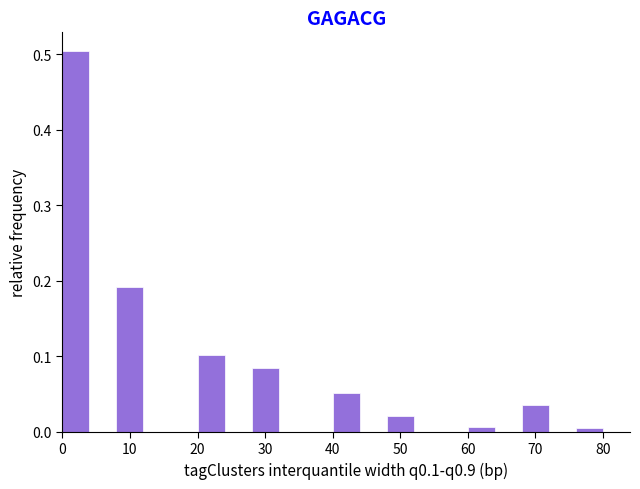

Reading left to right, list every bar in this chart as the range it spans on the x-axis followed by its height. The values are not printed on the chart, so give them approximately, as read against the axis.

0 to 4: 0.50
4 to 8: 0
8 to 12: 0.19
12 to 16: 0
16 to 20: 0
20 to 24: 0.10
24 to 28: 0
28 to 32: 0.08
32 to 36: 0
36 to 40: 0
40 to 44: 0.05
44 to 48: 0
48 to 52: 0.02
52 to 56: 0
56 to 60: 0
60 to 64: under 0.01
64 to 68: 0
68 to 72: 0.04
72 to 76: 0
76 to 80: under 0.01